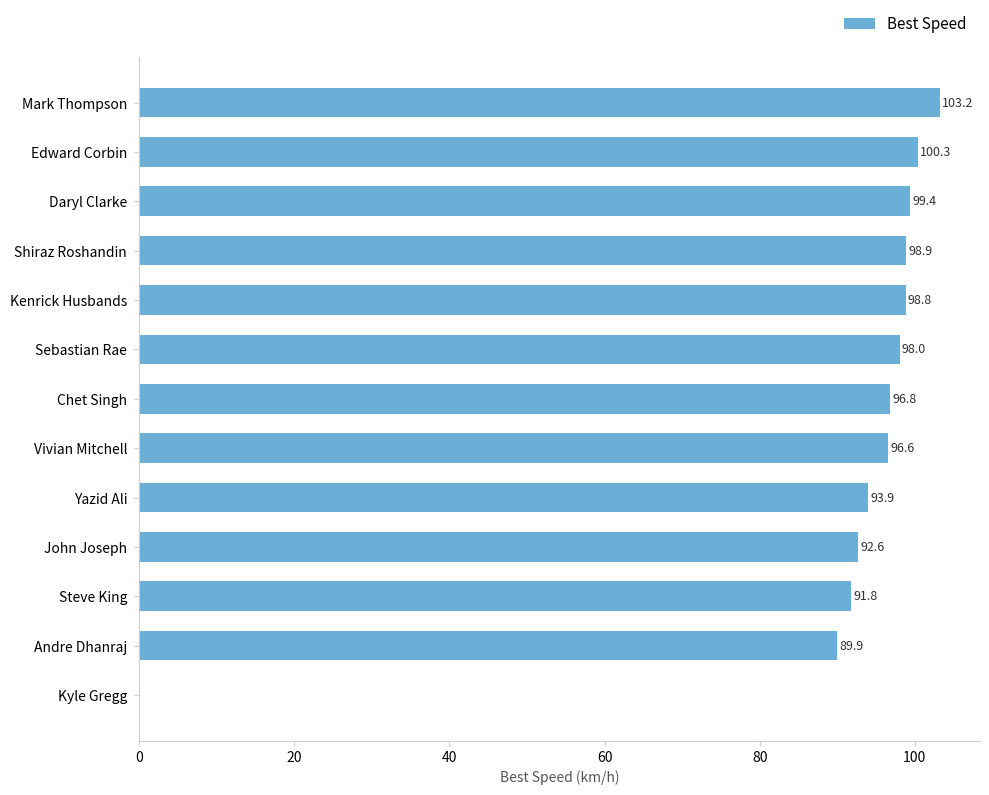

Read the value at John Joseph.

92.6